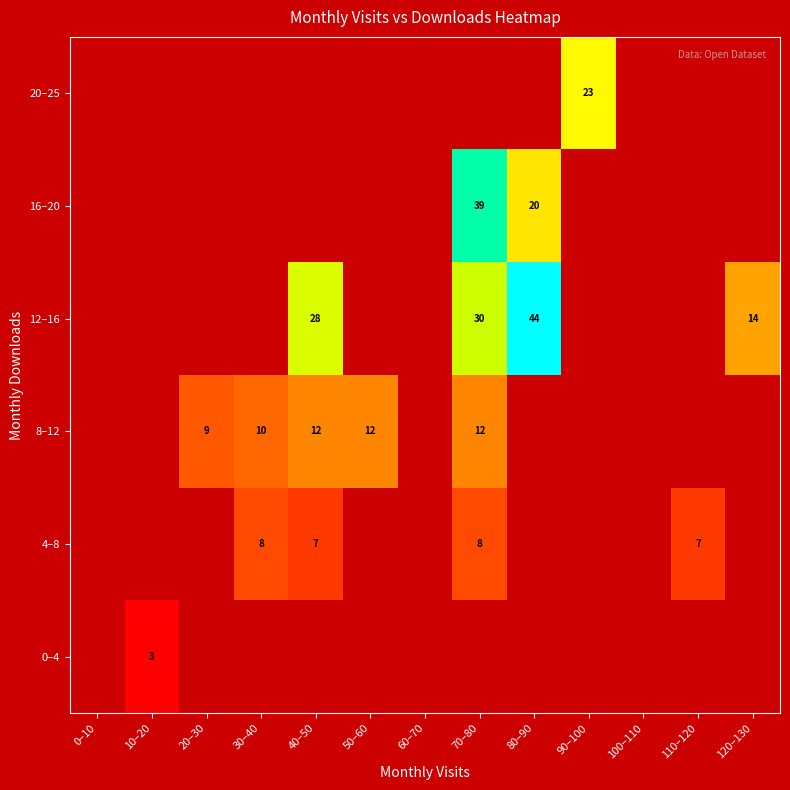

True or false: 4–8 has a value of 7 at 110–120.

True